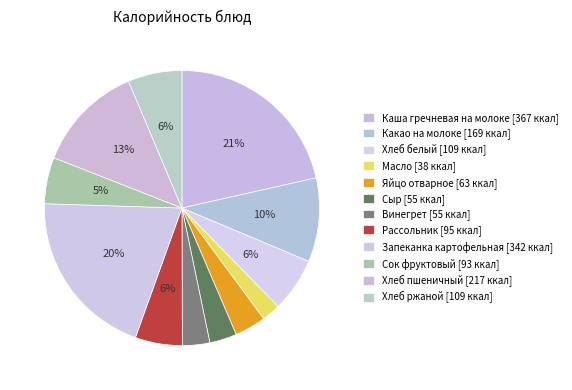

Rank the categories by value from highest to lowest.

Каша гречневая на молоке, Запеканка картофельная, Хлеб пшеничный, Какао на молоке, Хлеб белый, Хлеб ржаной, Рассольник, Сок фруктовый, Яйцо отварное, Винегрет, Сыр, Масло